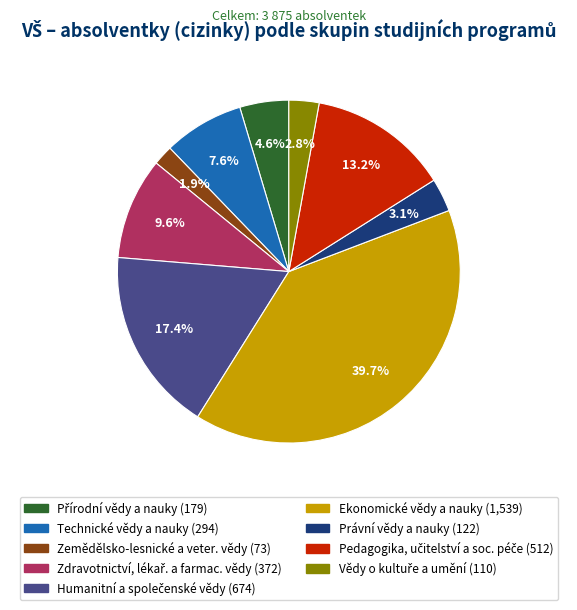

Does Ekonomické vědy a nauky account for over 50% of the chart?

No